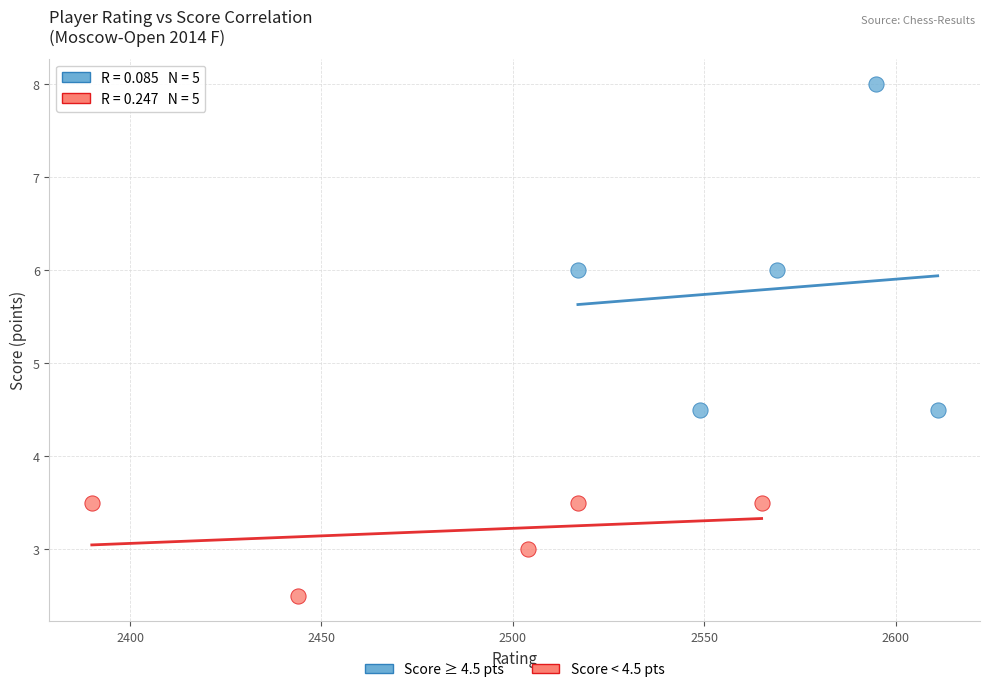

Which series reaches the minimum Y coordinate?

Score < 4.5 pts